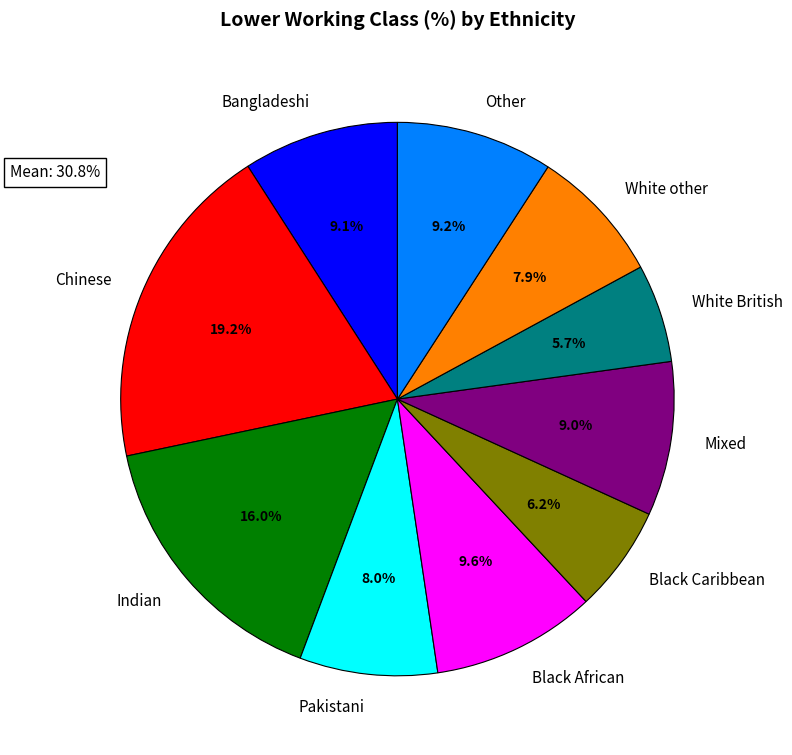

Combined, what portion of the pie is Bangladeshi and Black Caribbean?

15.3%